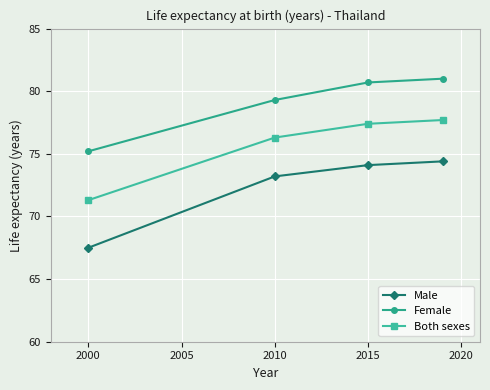

What is the difference between the maximum and second lowest values in the Male series?

1.2